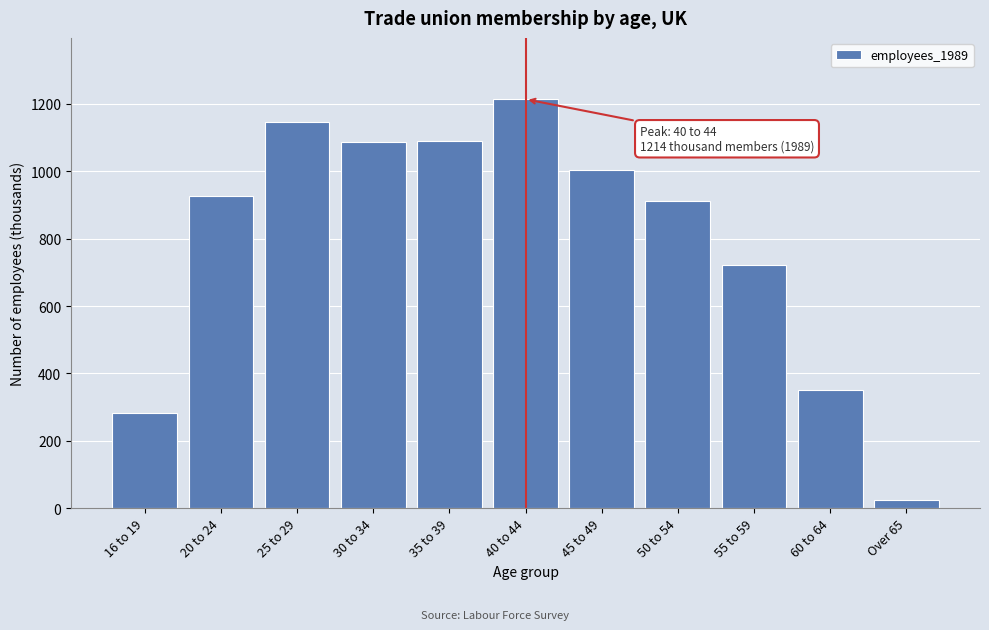

The chart shows a value of 912 at 50 to 54. True or false?

True